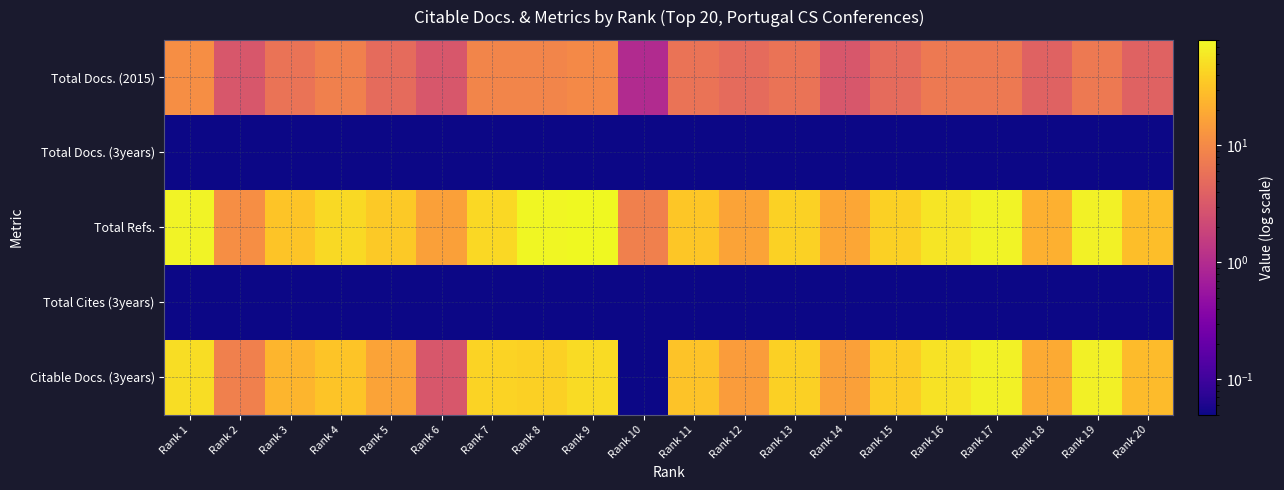

What is the maximum value shown in the chart?

80.0